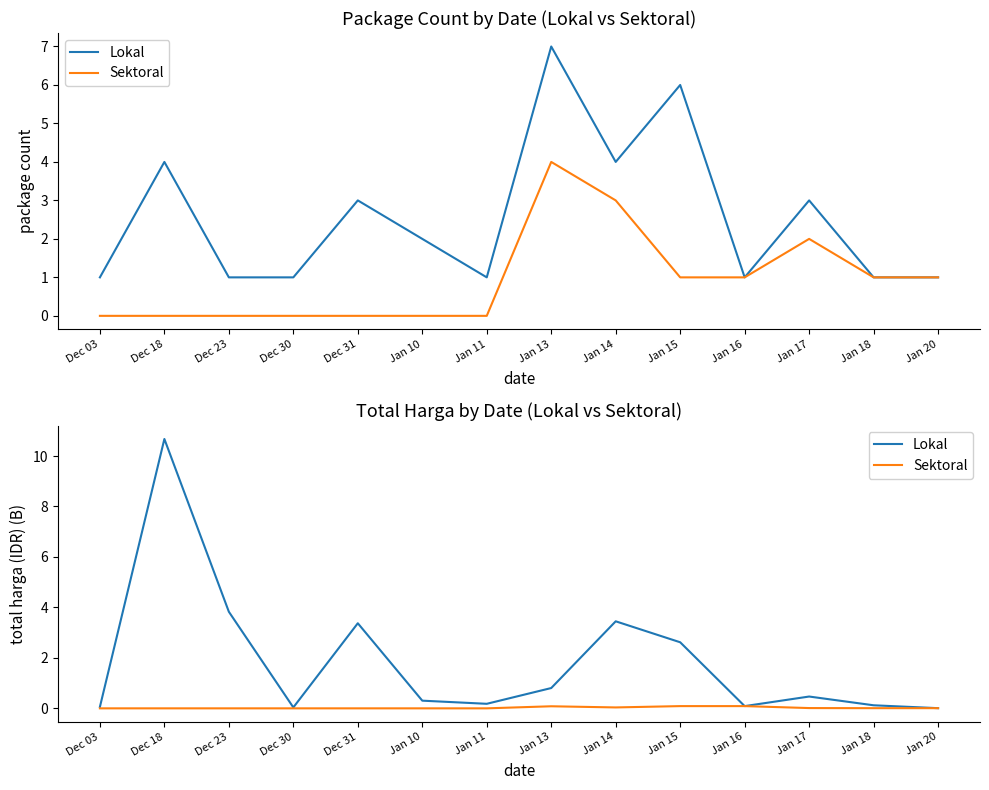

Is it true that Lokal equals 0.8 at Jan 13?

True